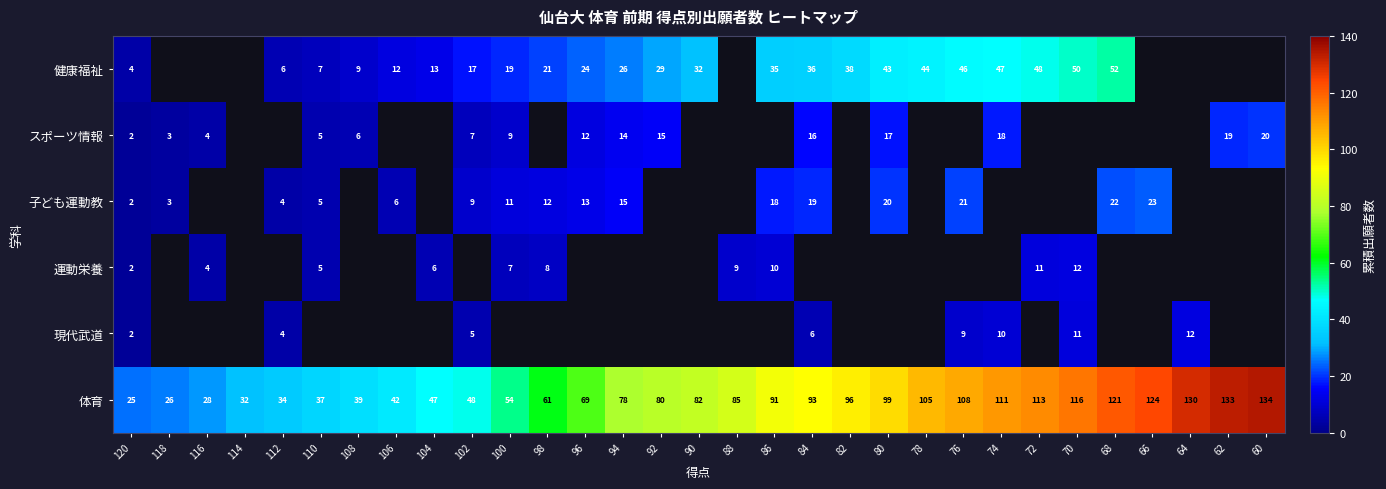

What is the minimum value shown in the chart?

2.0